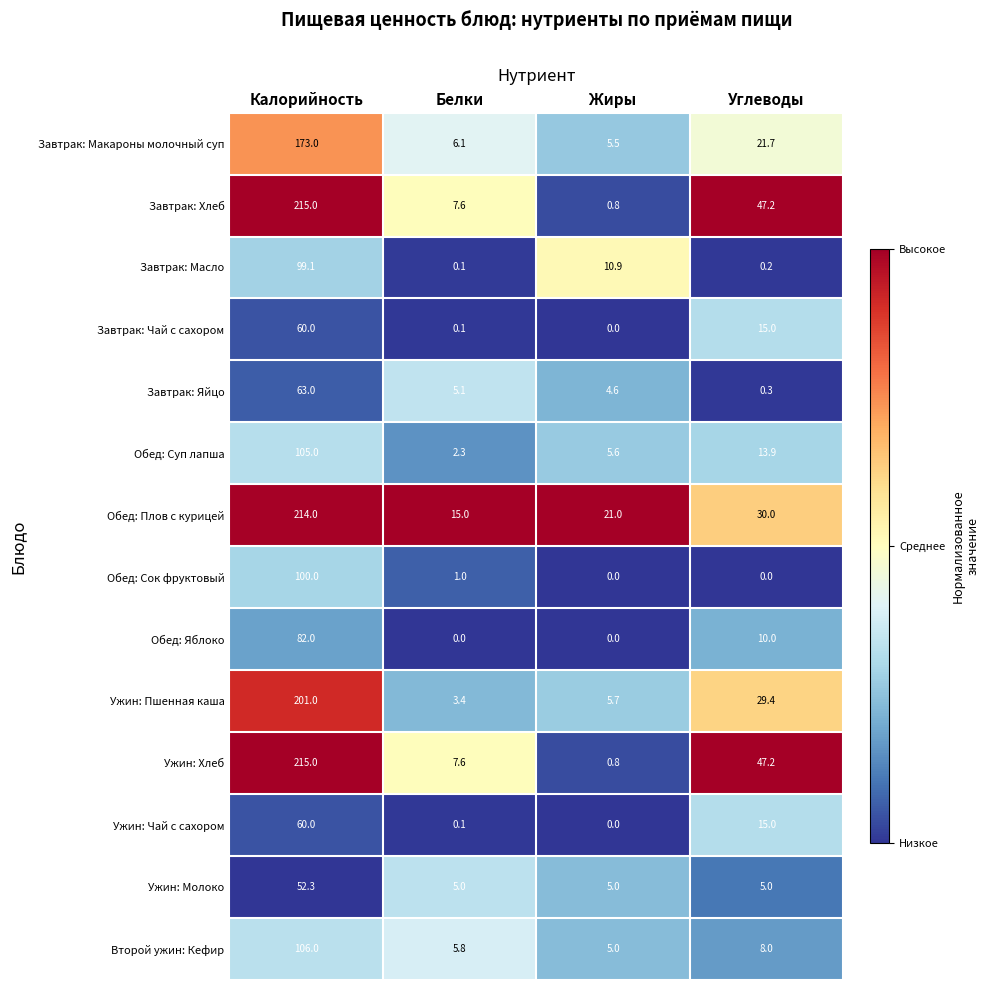

The Завтрак: Хлеб series shows 7.6 at Белки. True or false?

True